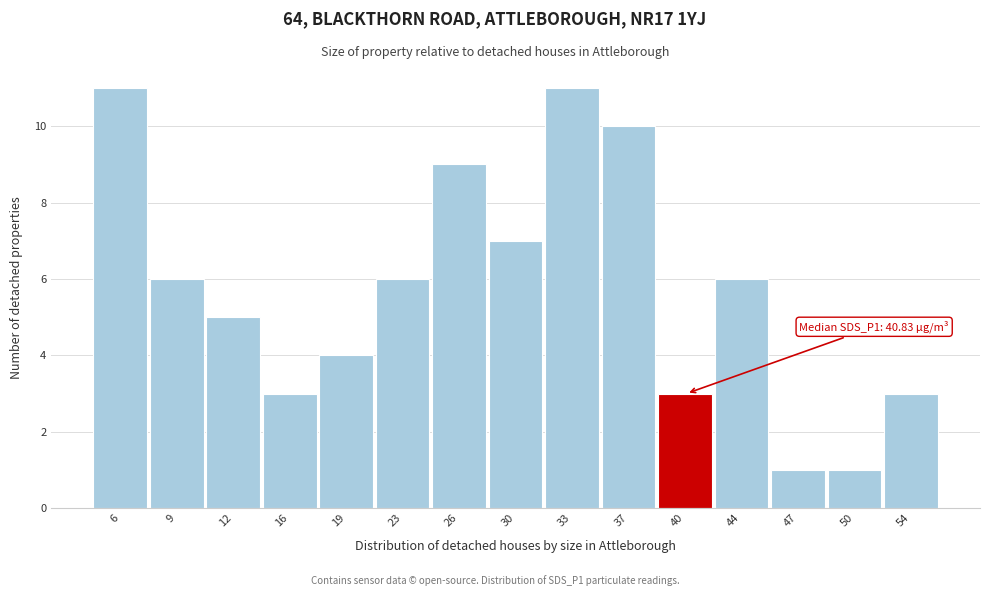

Reading right to left, transcribe all the data shown in this chart.

54=3	50=1	47=1	44=6	40=3	37=10	33=11	30=7	26=9	23=6	19=4	16=3	12=5	9=6	6=11